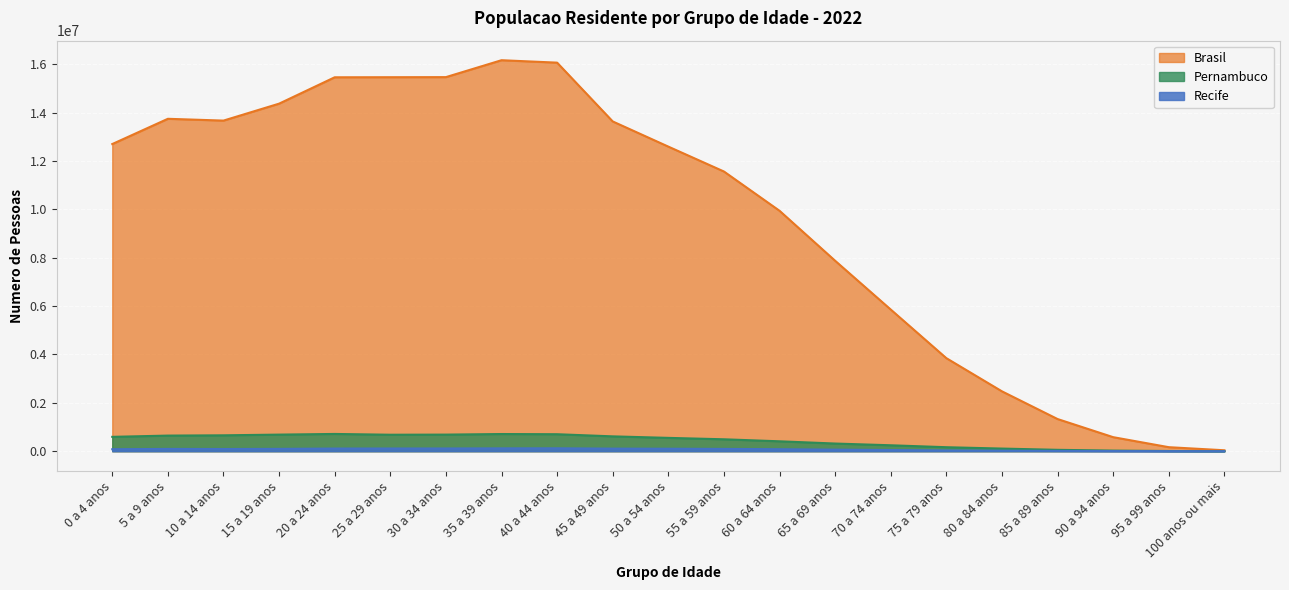

Is it true that Pernambuco equals 385109 at 70 a 74 anos?

False